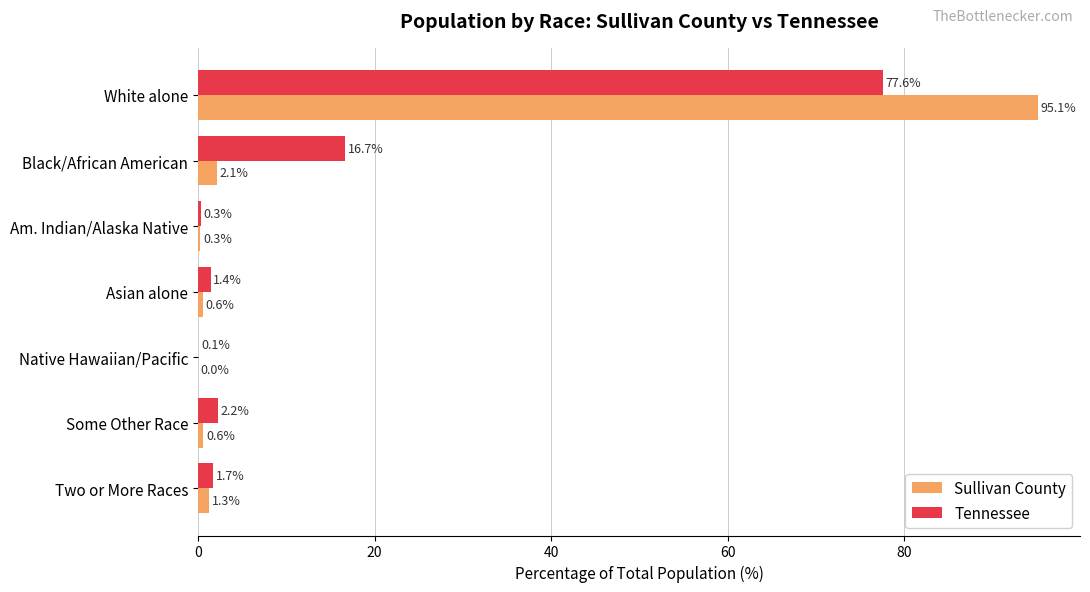

True or false: Tennessee has a value of 2.2 at Some Other Race.

True